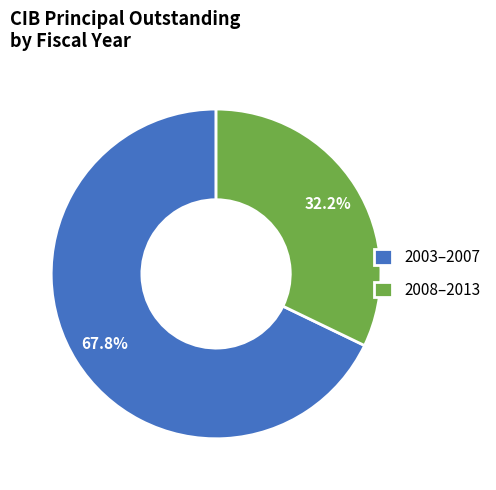

Count the number of slices in the pie.

2